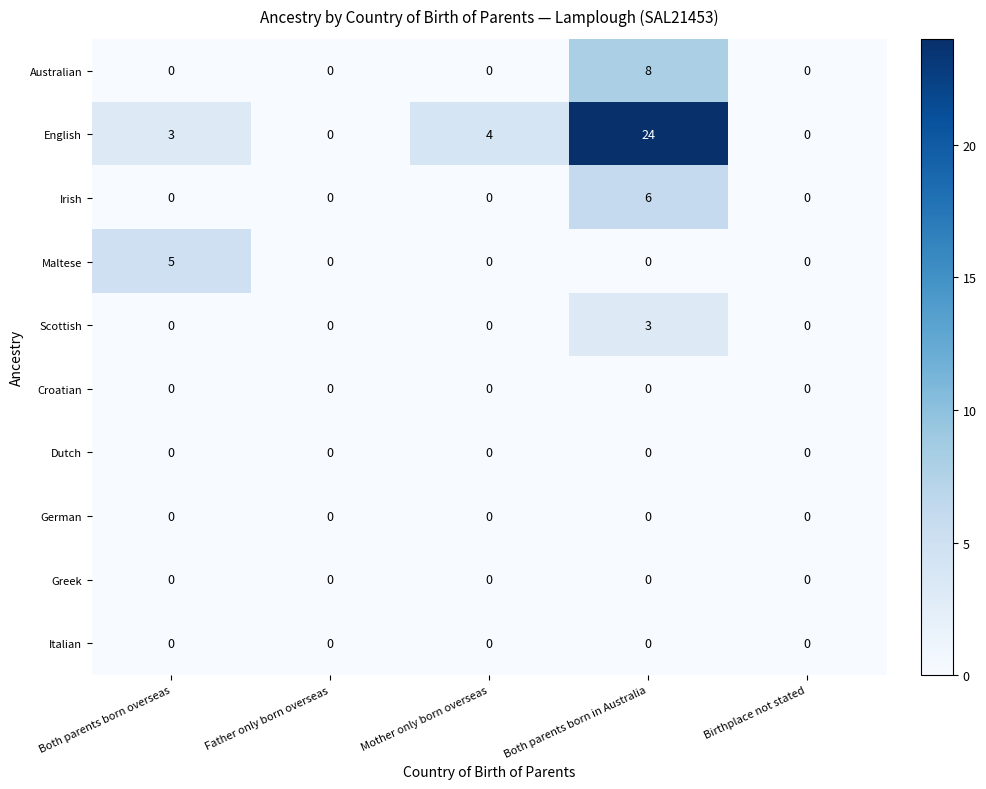

What is the spread (max minus min) of values at Mother only born overseas?

4